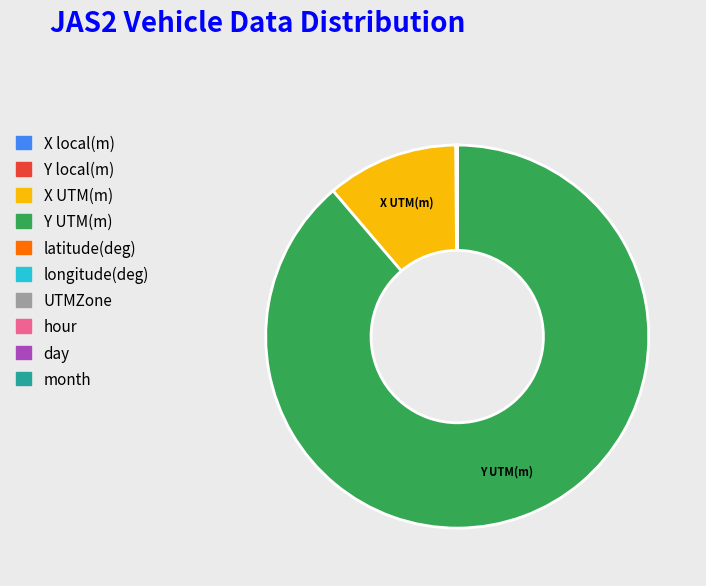

True or false: Y UTM(m) accounts for 89% of the total.

True